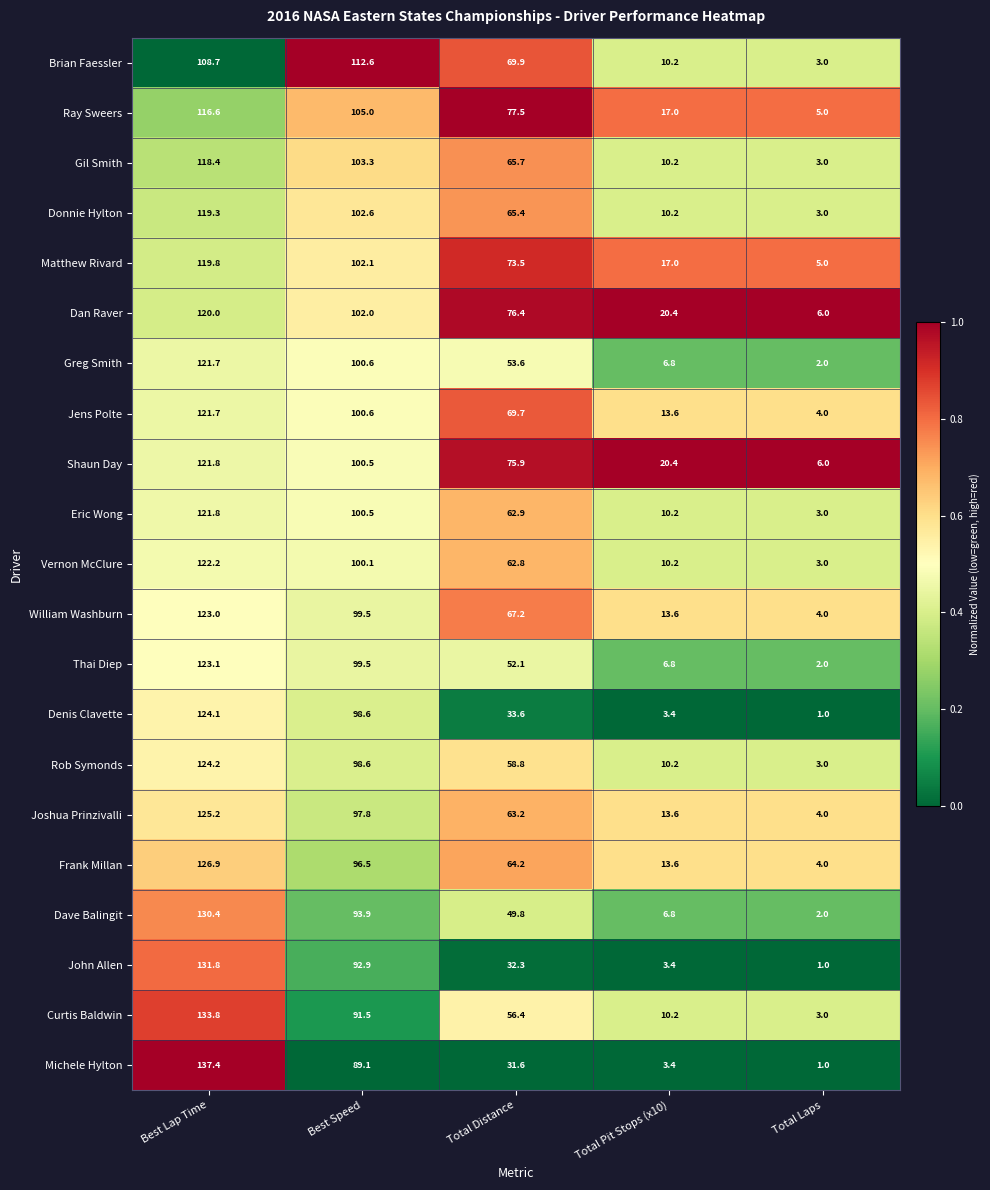

The Vernon McClure series shows 2.4 at Total Pit Stops (x10). True or false?

False